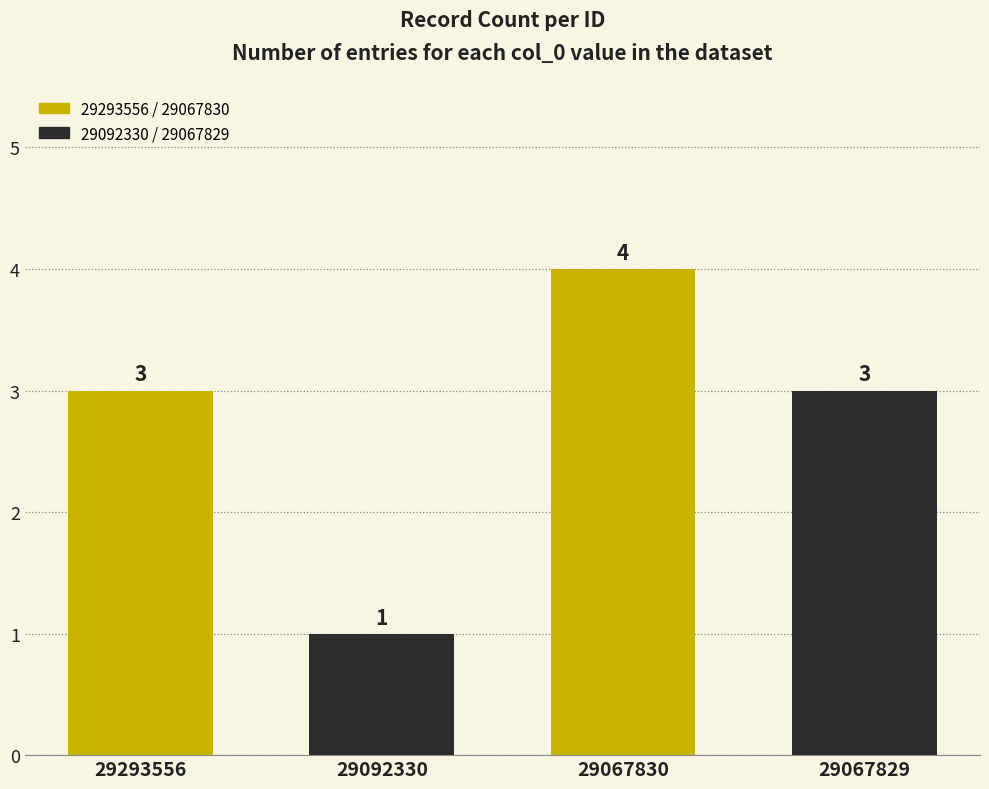

Between 29092330 and 29067830, which is larger?

29067830